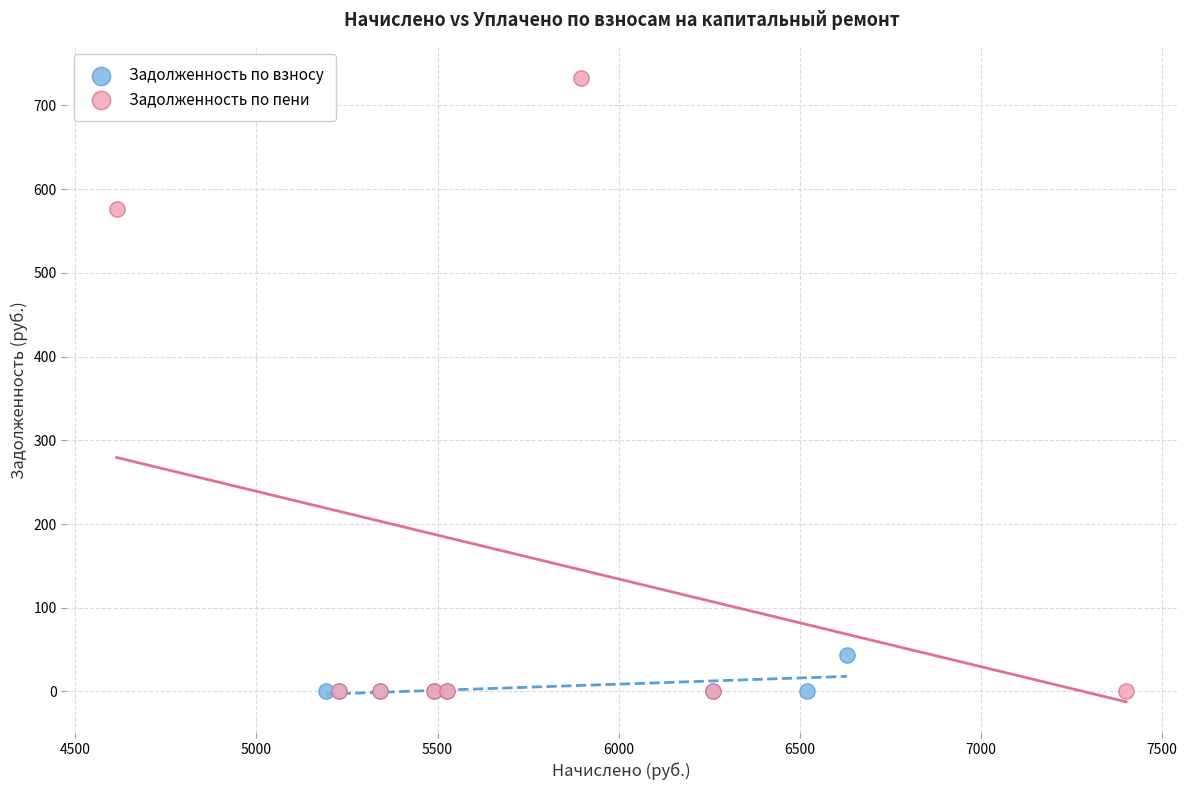

Which series has the largest Y range (max minus min)?

Задолженность по пени